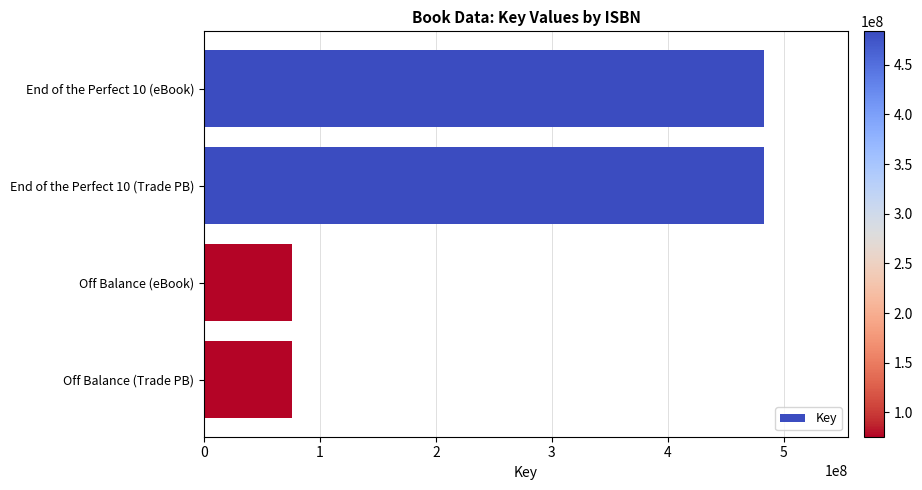

The chart shows a value of 75621948 at Off Balance (eBook). True or false?

True